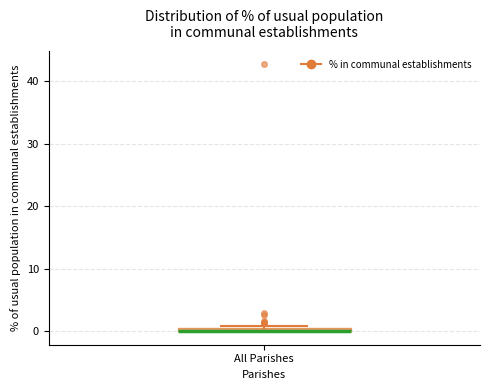

Where is the upper edge of the box for All Parishes on the y-axis? The values are not printed on the chart, so give them approximately, as read against the axis.

1